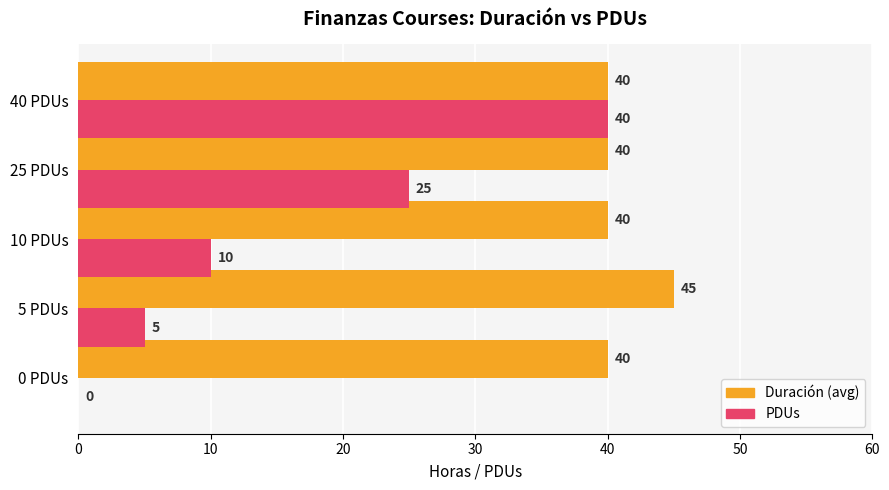

Count the Duración (avg) values in the range 40 to 41.

4